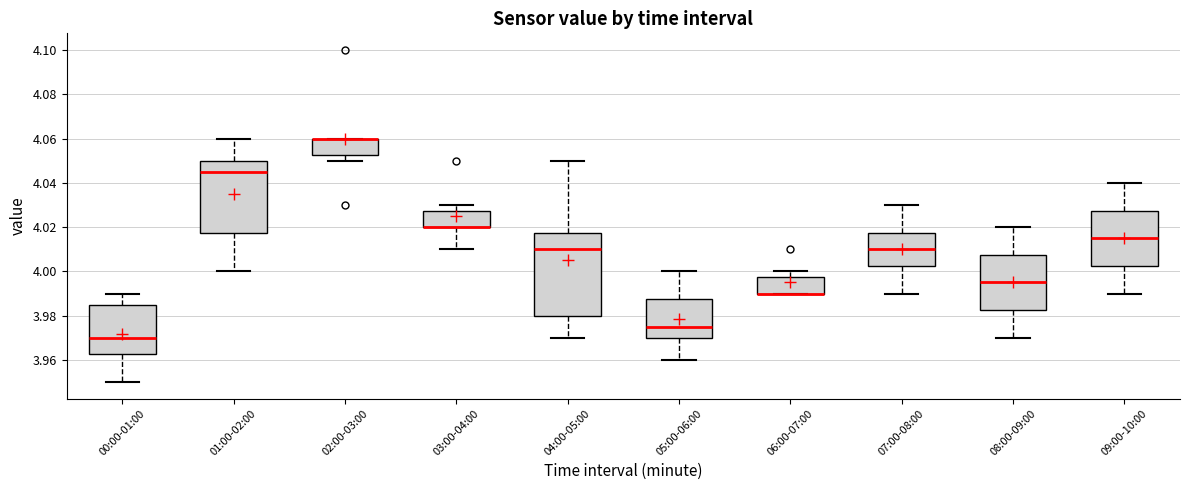

Reading left to right, transcribe this box plot: for each box, give where its median line is, the range the box spans, and where its two whiskers end, as read against the y-axis. The values are not printed on the chart, so give them approximately, as read against the axis.

00:00-01:00: median 3.970, box 3.962 to 3.986, whiskers 3.950 to 3.990
01:00-02:00: median 4.046, box 4.018 to 4.050, whiskers 4.000 to 4.060
02:00-03:00: median 4.060 (drawn on the box's upper edge), box 4.052 to 4.060, whiskers 4.050 to 4.060
03:00-04:00: median 4.020 (drawn on the box's lower edge), box 4.020 to 4.028, whiskers 4.010 to 4.030
04:00-05:00: median 4.010, box 3.980 to 4.018, whiskers 3.970 to 4.050
05:00-06:00: median 3.976, box 3.970 to 3.988, whiskers 3.960 to 4.000
06:00-07:00: median 3.990 (drawn on the box's lower edge), box 3.990 to 3.998, whiskers 3.990 to 4.000
07:00-08:00: median 4.010, box 4.002 to 4.018, whiskers 3.990 to 4.030
08:00-09:00: median 3.996, box 3.982 to 4.008, whiskers 3.970 to 4.020
09:00-10:00: median 4.016, box 4.002 to 4.028, whiskers 3.990 to 4.040